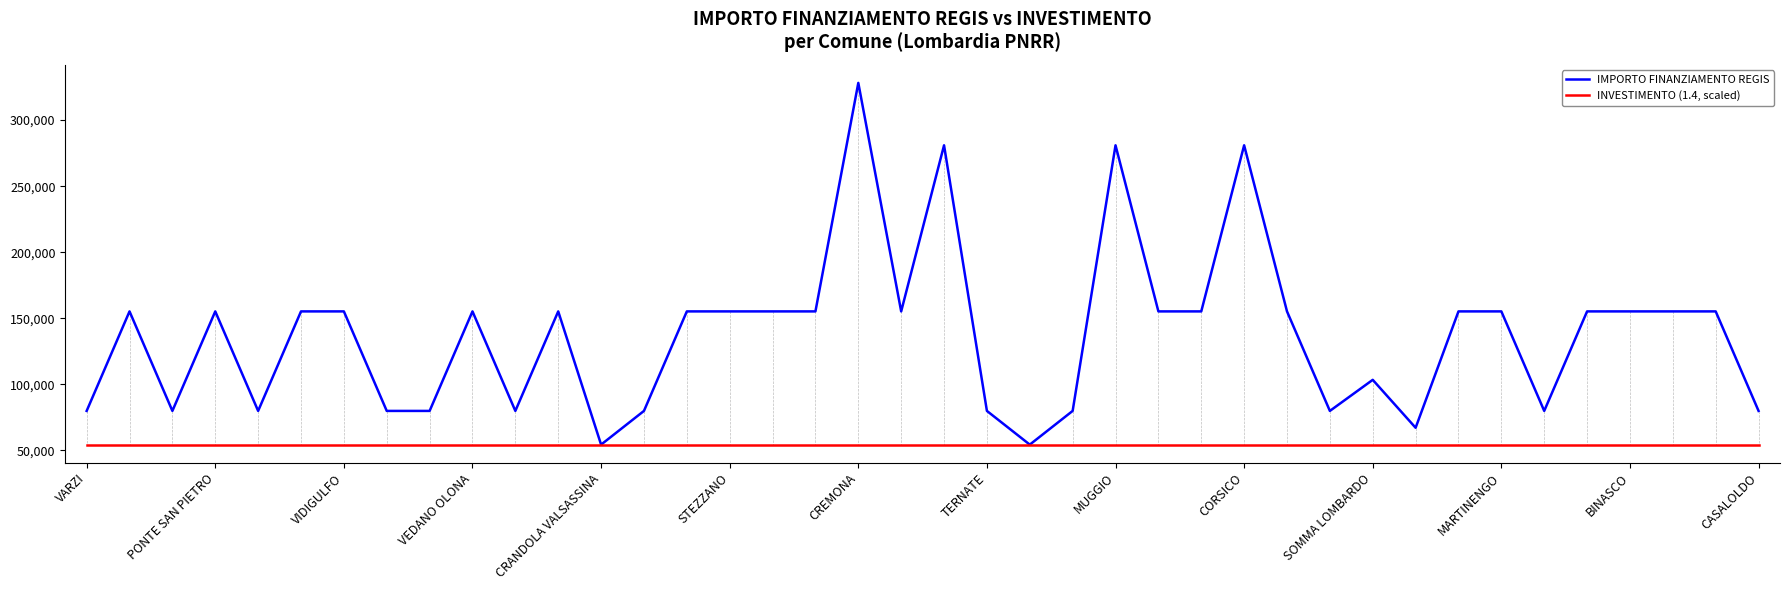

List the series in order of their overall mean, lowest first.

INVESTIMENTO (1.4, scaled), IMPORTO FINANZIAMENTO REGIS